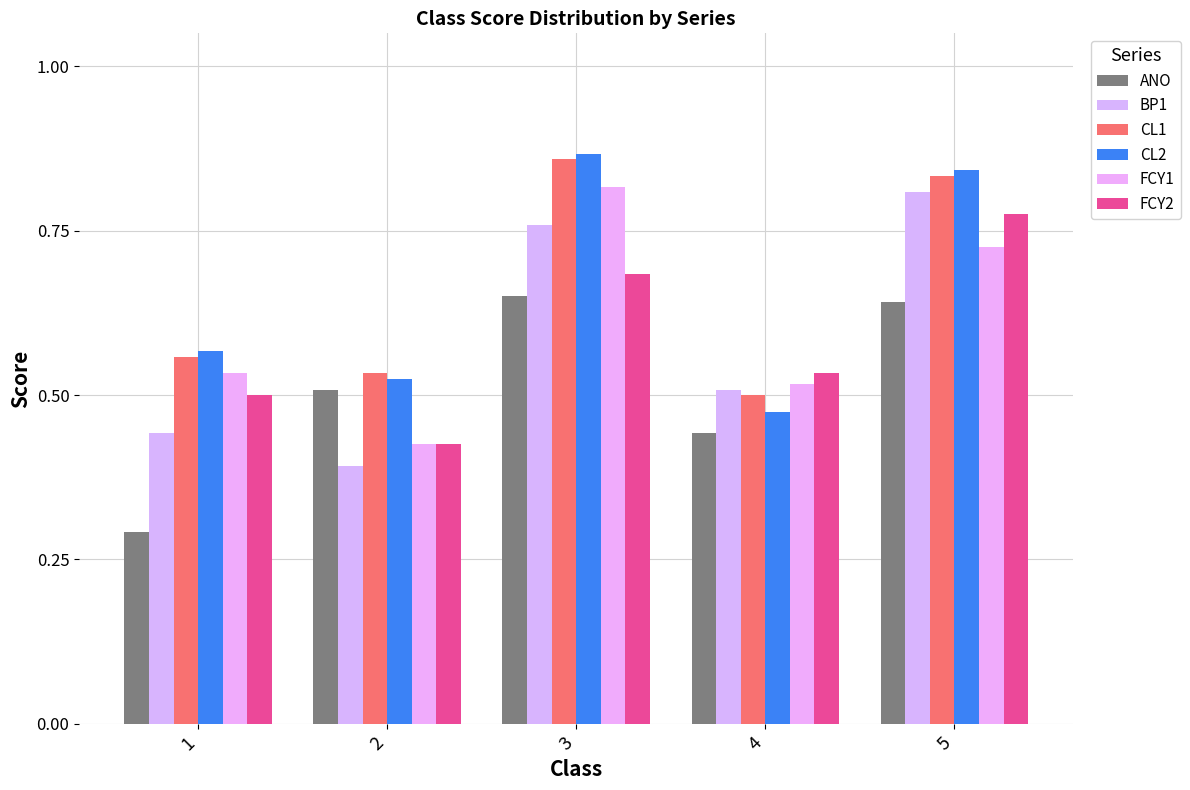

At how many categories does at least one series exceed 0?

5